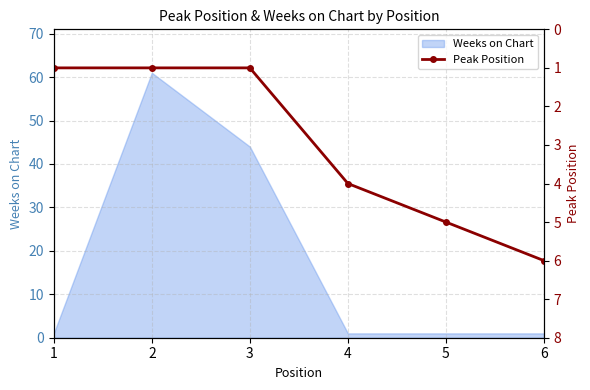

Which label corresponds to the largest value in the chart?

6